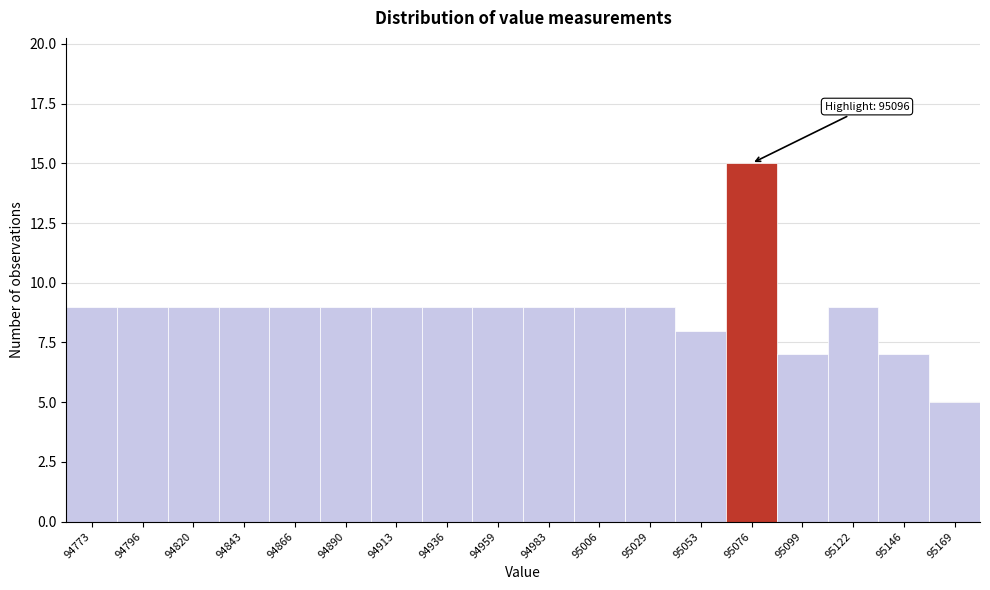

Reading left to right, list all the values displayed in this chart.

9	9	9	9	9	9	9	9	9	9	9	9	8	15	7	9	7	5